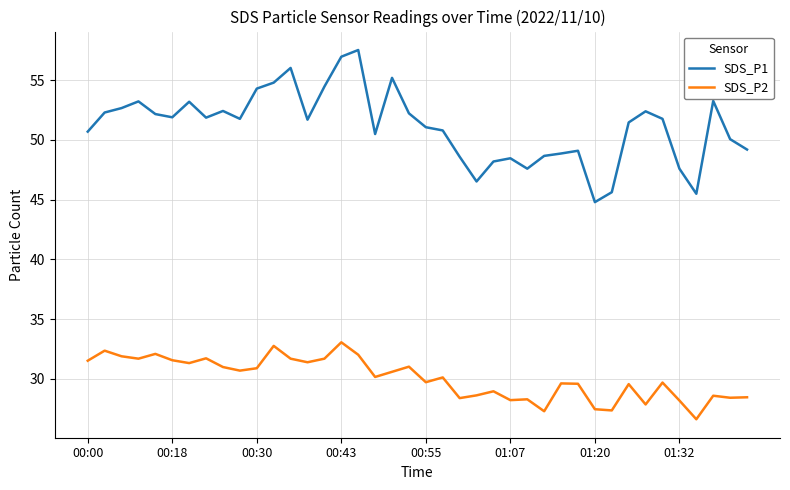

True or false: SDS_P2 and SDS_P1 intersect in this chart.

False